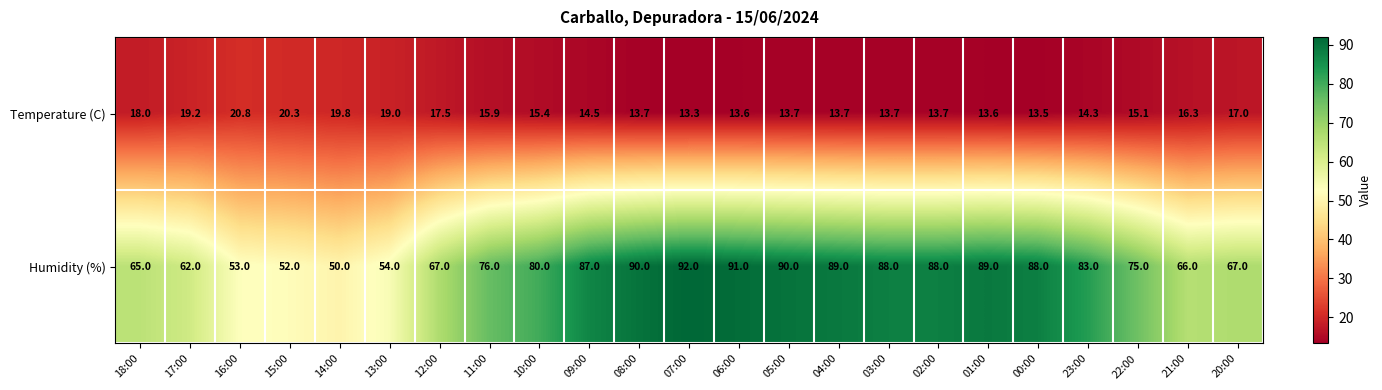

Which series has the largest range (max minus min)?

Humidity (%)